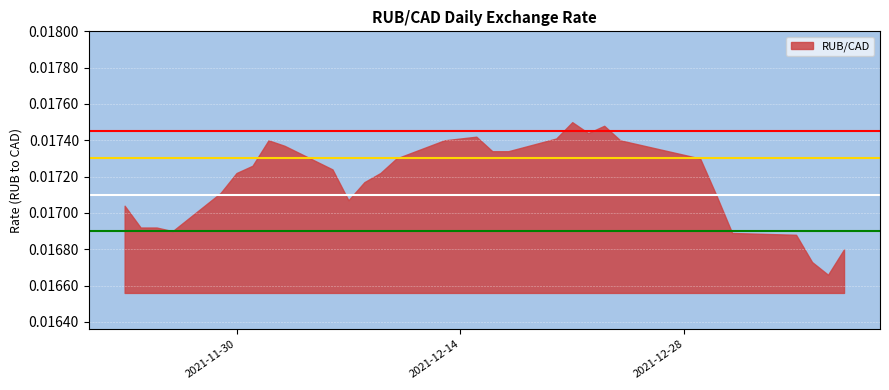

True or false: the data has more than 2 interior local peaks.

True